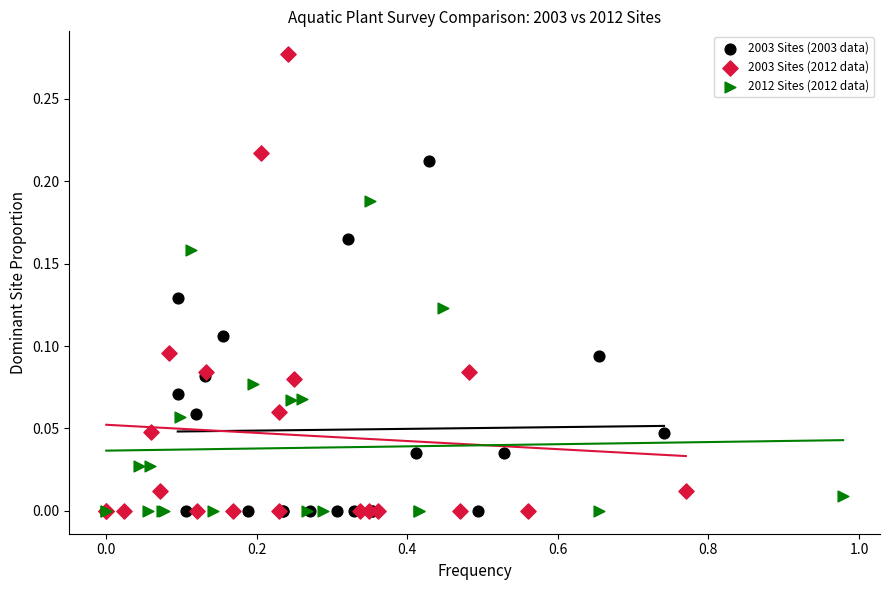

Which series contains the highest Y value?

2003 Sites (2012 data)